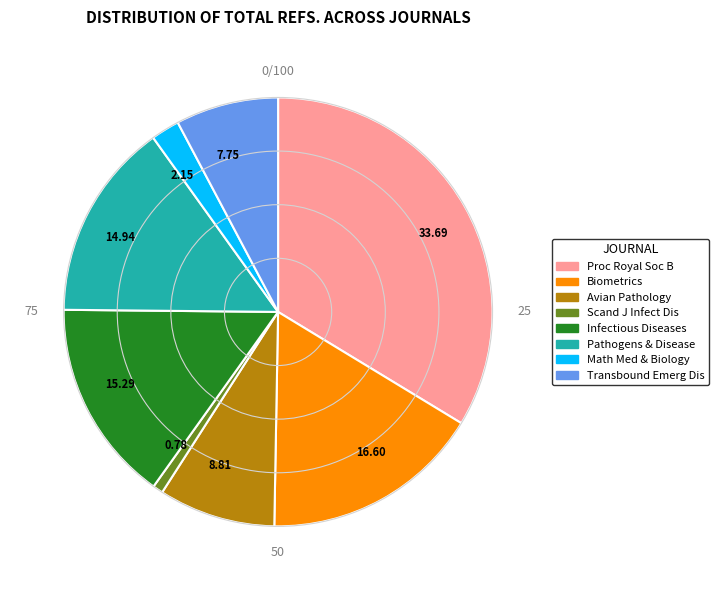

Count the number of slices in the pie.

8